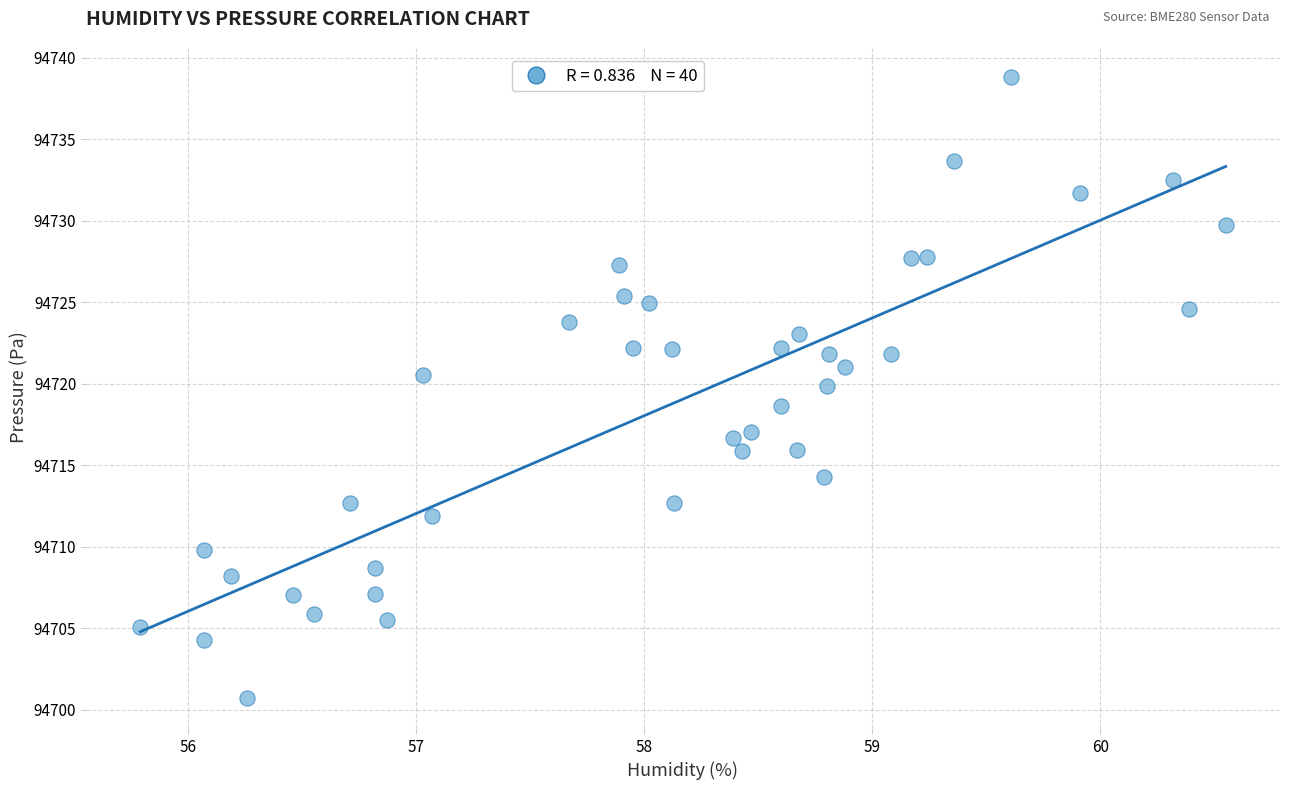

What is the range of Y values (max minus min)?

38.1